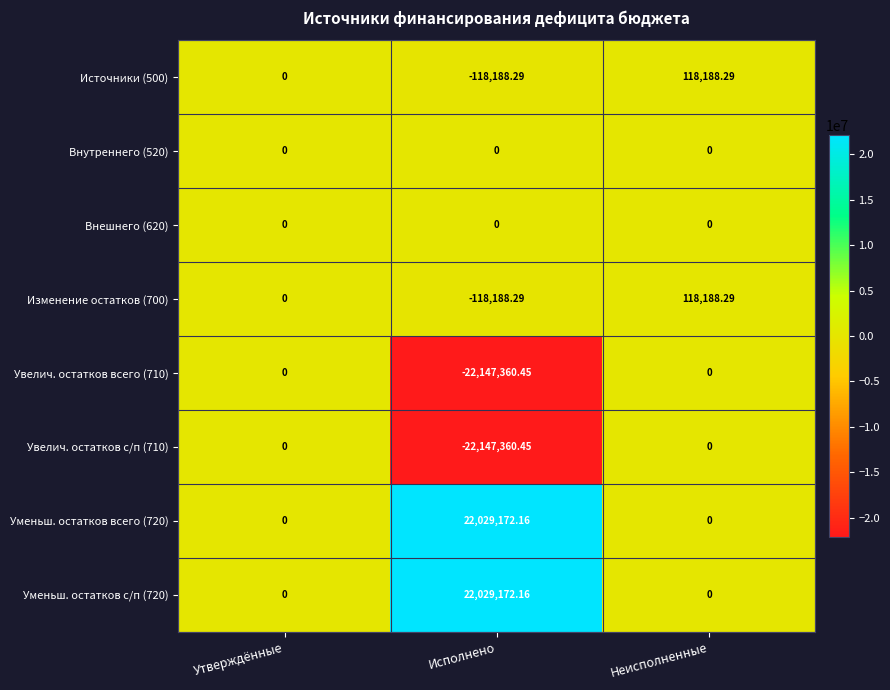

At which category does the chart reach its minimum across all series?

Исполнено